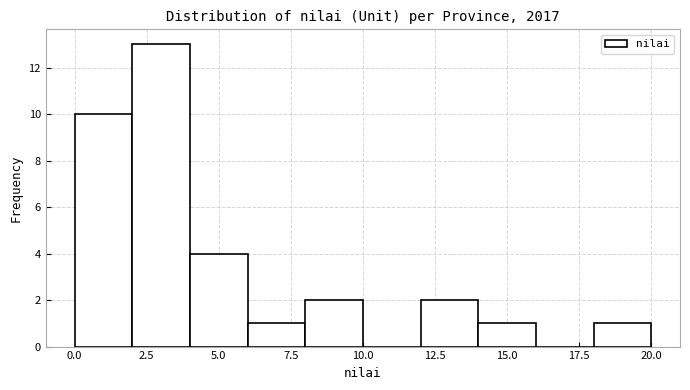

Reading left to right, list every bar in this chart as the range it spans on the x-axis followed by its height. The values are not printed on the chart, so give them approximately, as read against the axis.

0 to 2: 10
2 to 4: 13
4 to 6: 4
6 to 8: 1
8 to 10: 2
10 to 12: 0
12 to 14: 2
14 to 16: 1
16 to 18: 0
18 to 20: 1